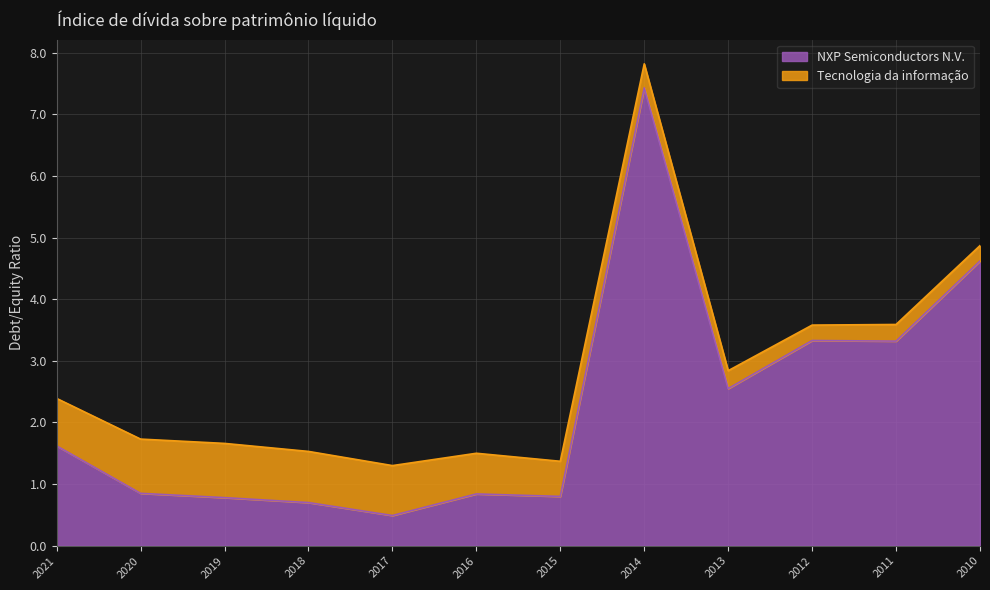

What is the greatest value displayed?

7.4